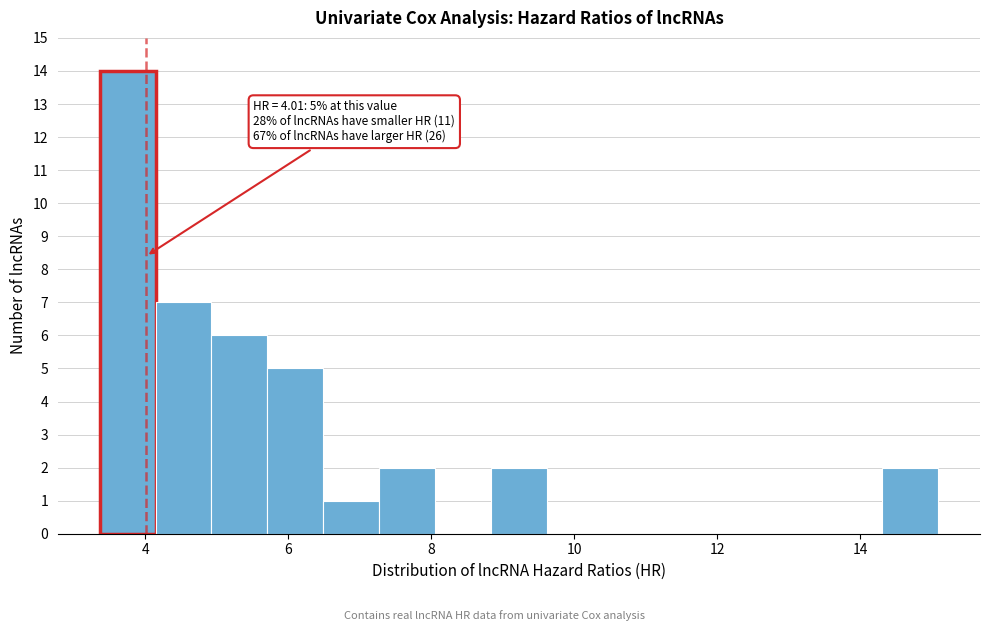

Around what value on the x-axis is the tallest bar? Give the approximate position of its centre, as read against the axis.

3.8